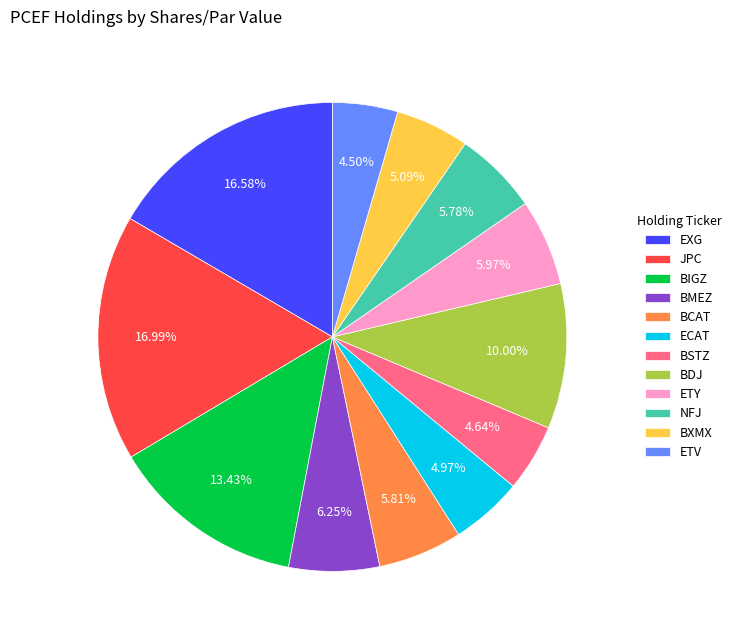

How many segments does this pie chart have?

12